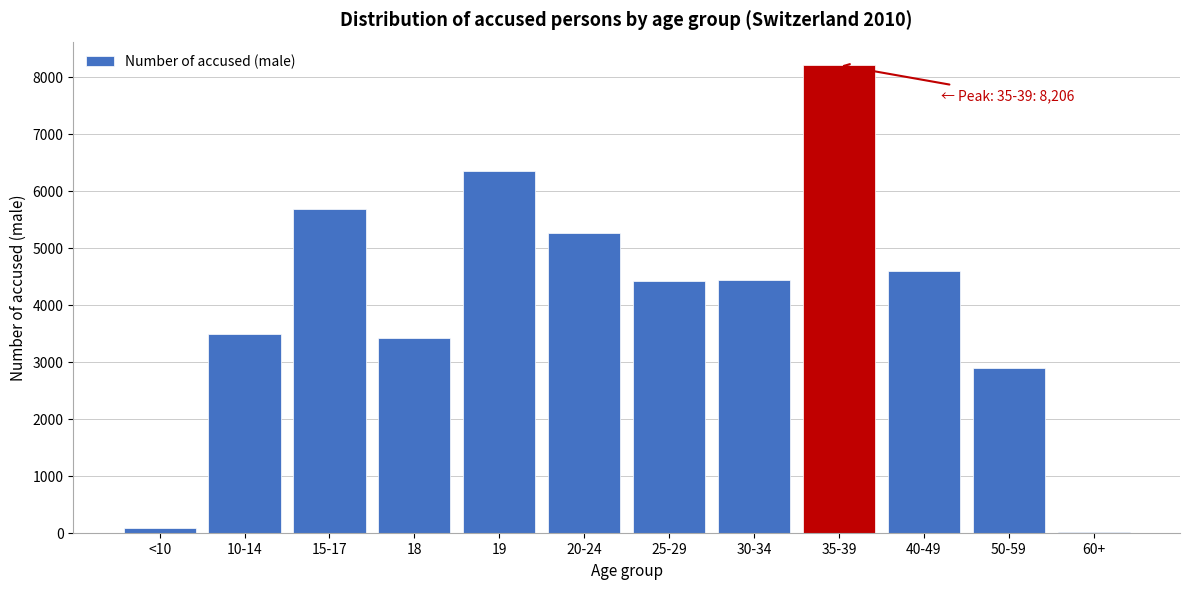

What is the ratio of the value at 18 to the value at 40-49?

0.7